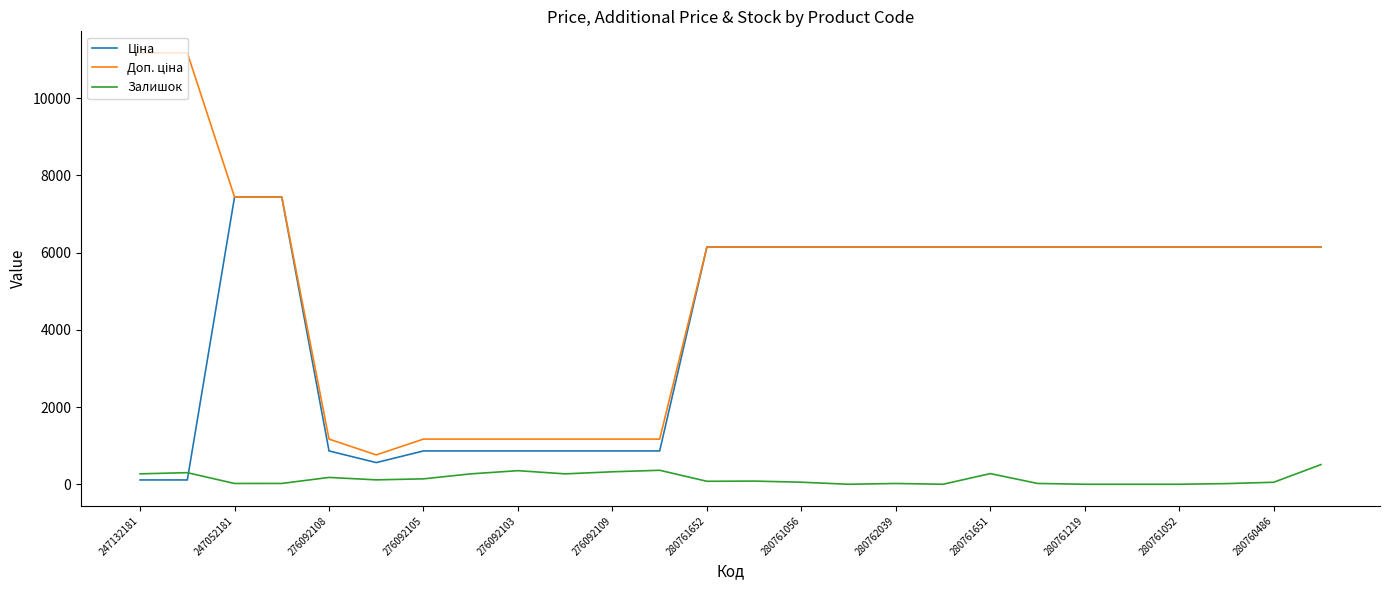

What is the maximum value for Залишок?

509.0